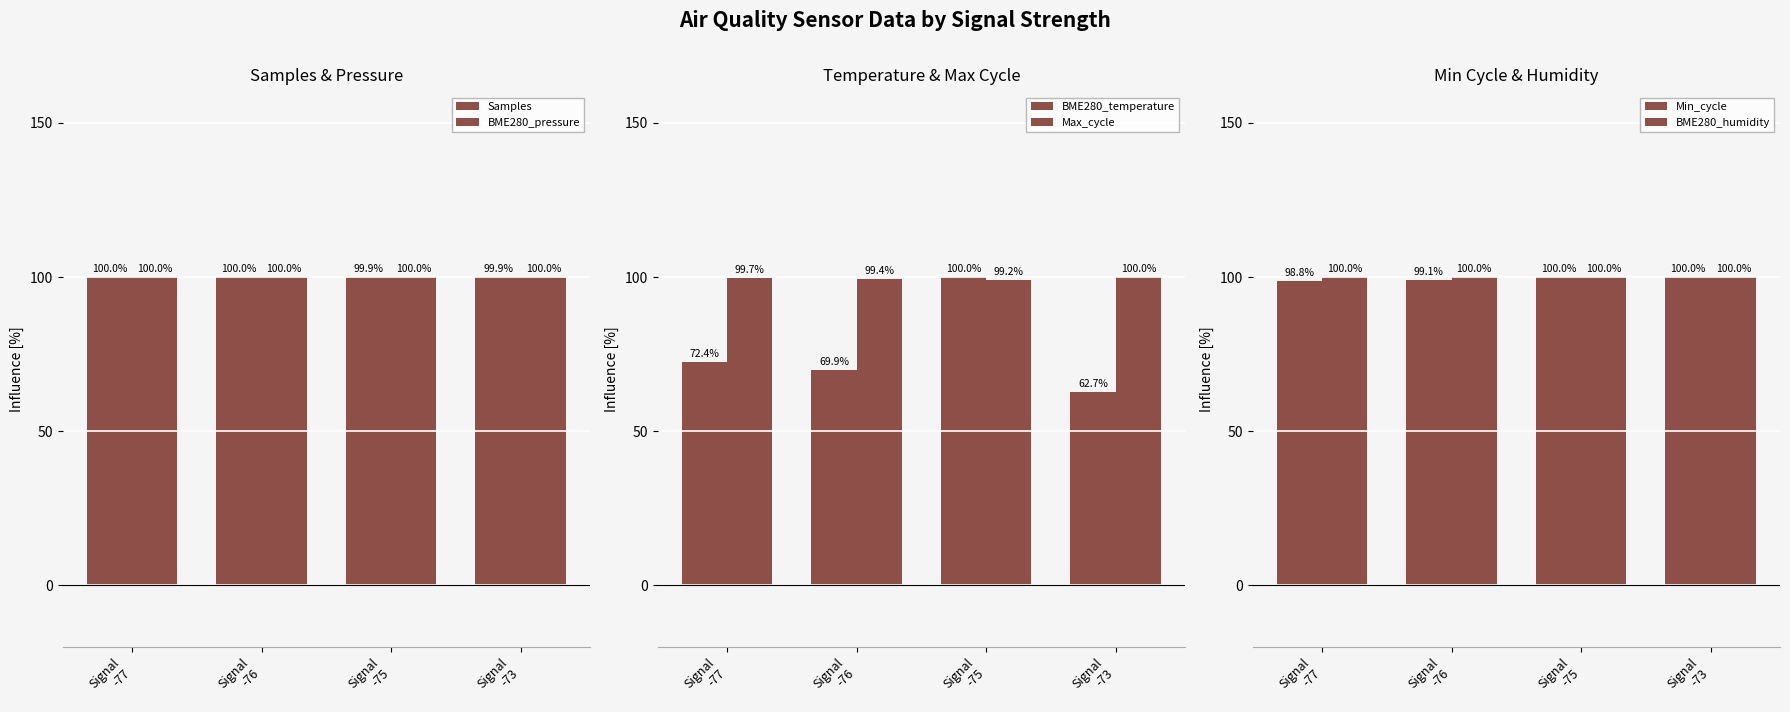

Are the bars horizontal?

No